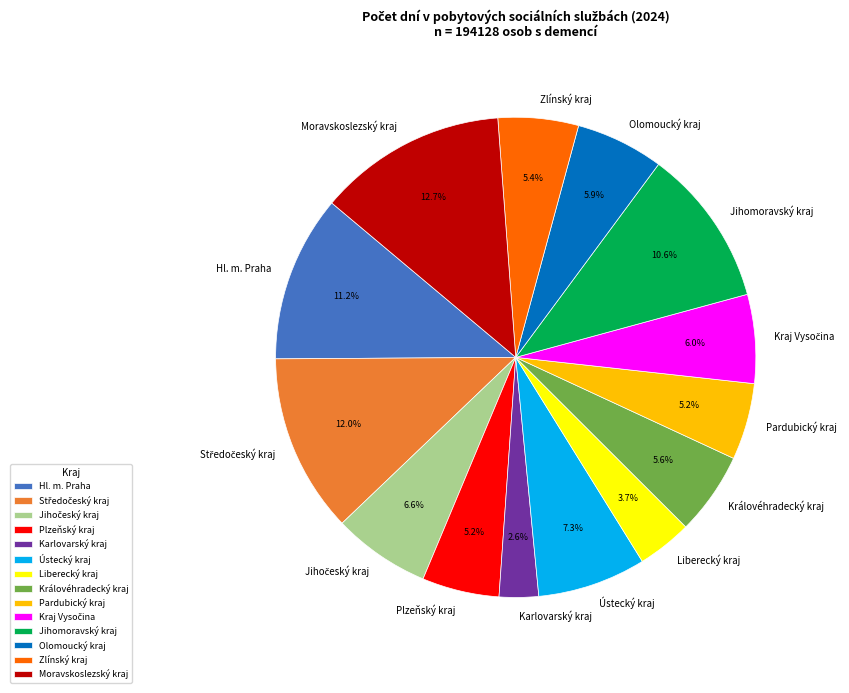

What is the smallest slice in the pie chart?

Karlovarský kraj